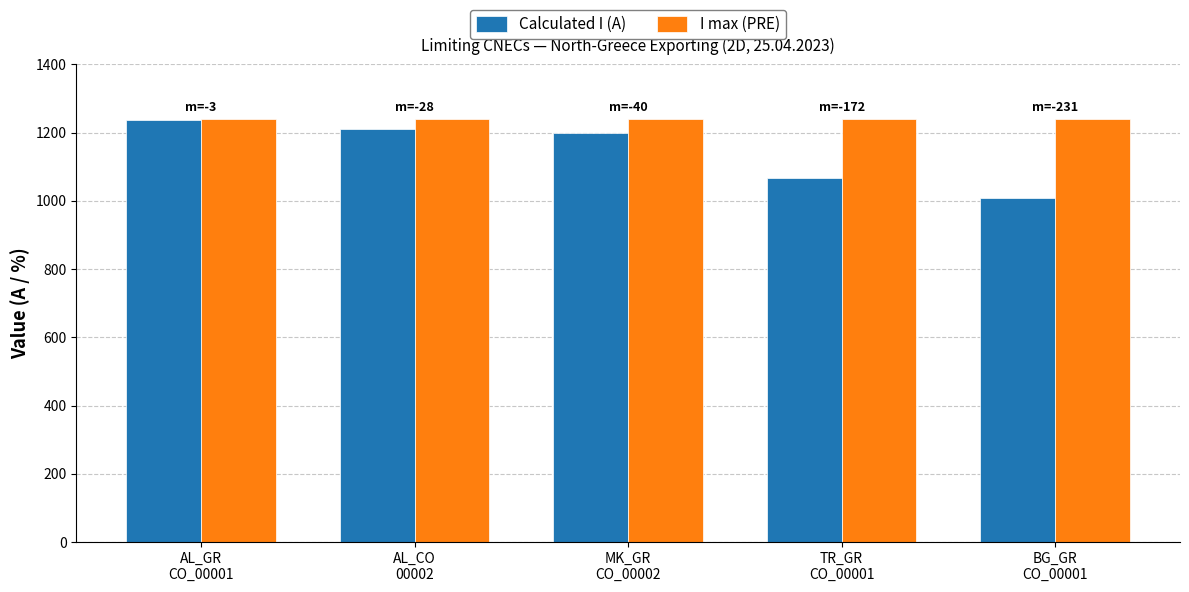

What is the label of the 1st bar from the left?

AL_GR
CO_00001